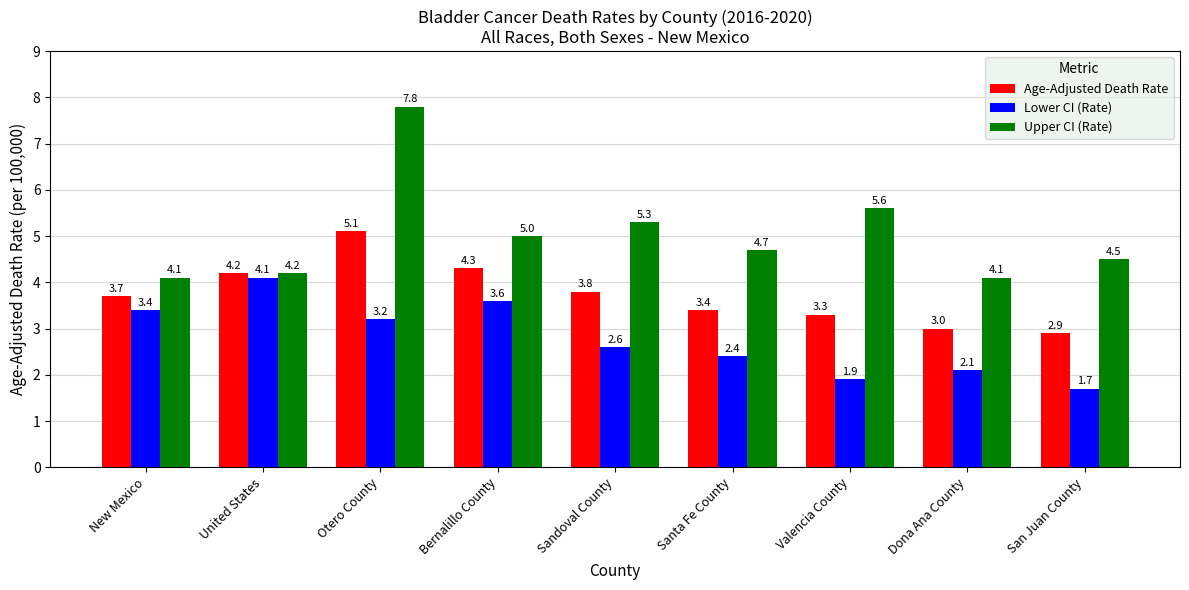

How many bars are there in each group?

3